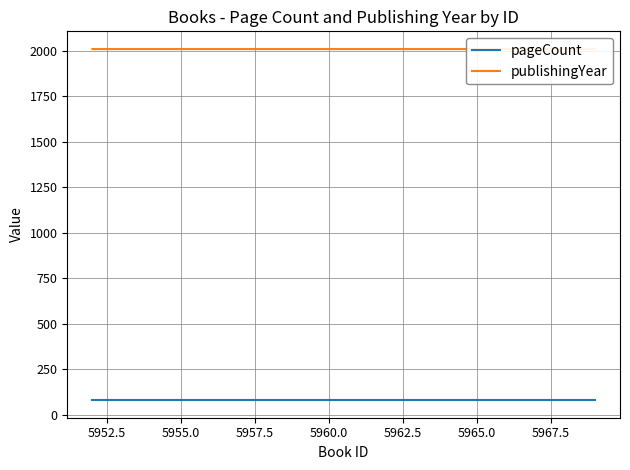

What is the sum of all pageCount values?

1040